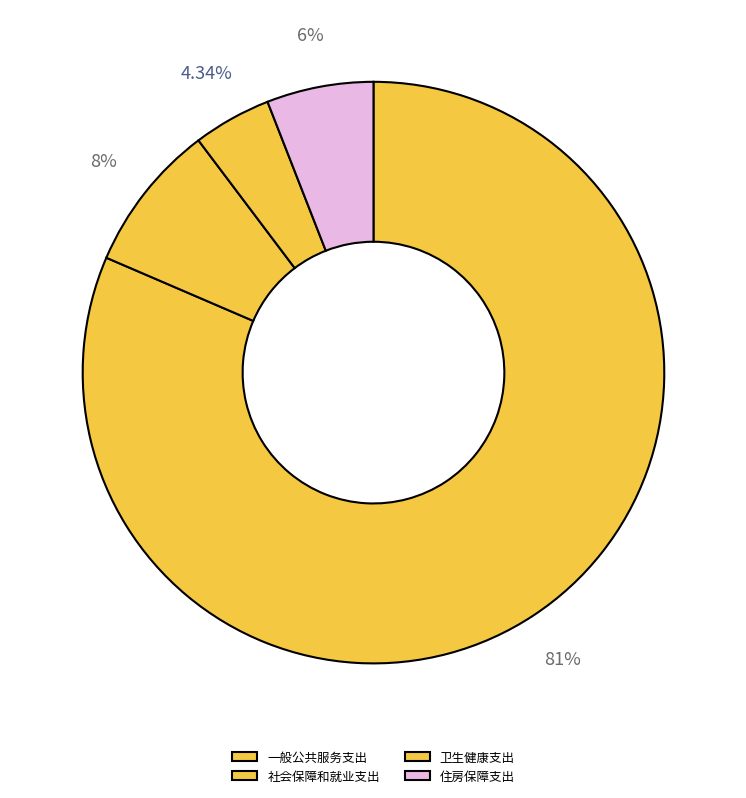

What percentage is the 社会保障和就业支出 slice, to the nearest percent?

8%